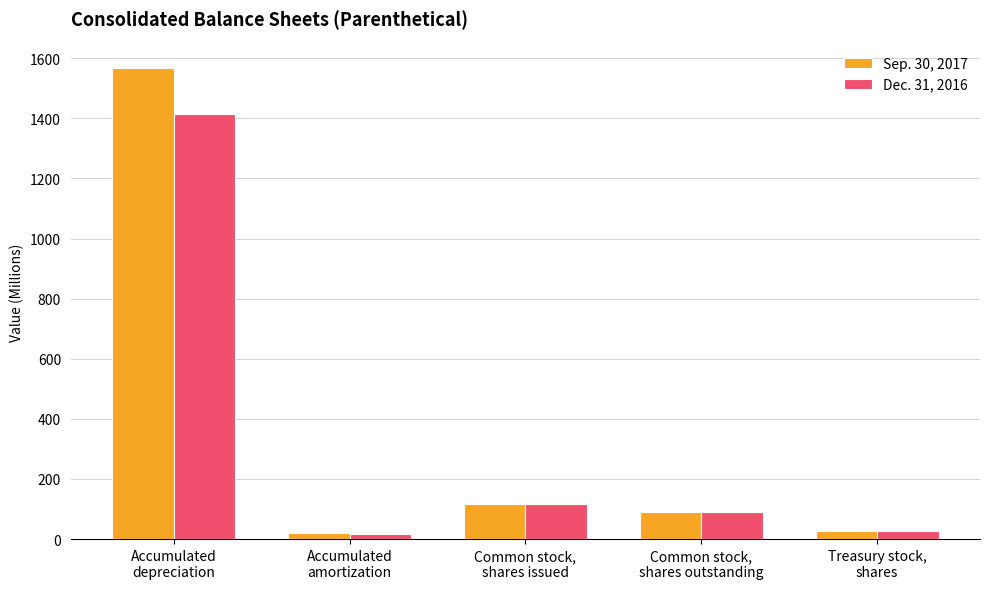

Reading left to right, list all the values displayed in this chart.

Sep. 30, 2017: Accumulated
depreciation=1568.0	Accumulated
amortization=20.0	Common stock,
shares issued=117.8	Common stock,
shares outstanding=89.8	Treasury stock,
shares=28.0
Dec. 31, 2016: Accumulated
depreciation=1415.0	Accumulated
amortization=16.0	Common stock,
shares issued=117.8	Common stock,
shares outstanding=89.8	Treasury stock,
shares=28.0